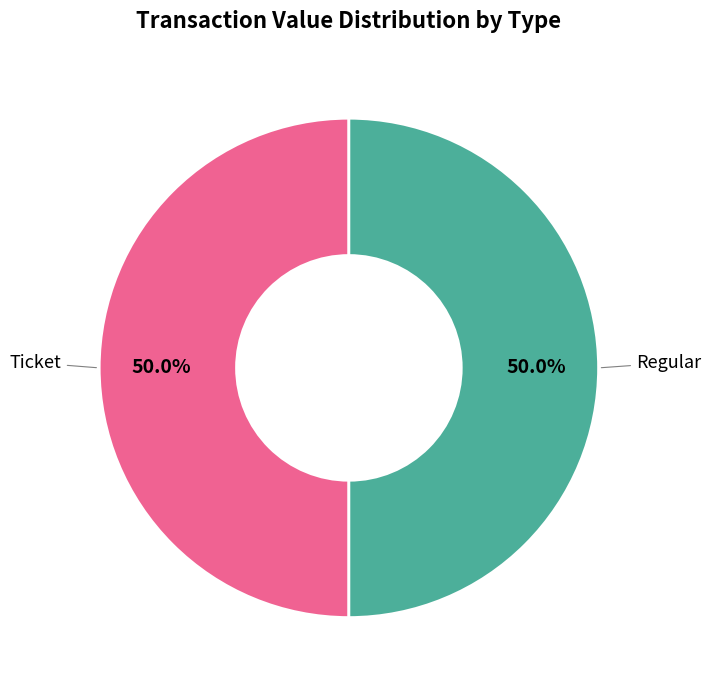

How many segments does this pie chart have?

2